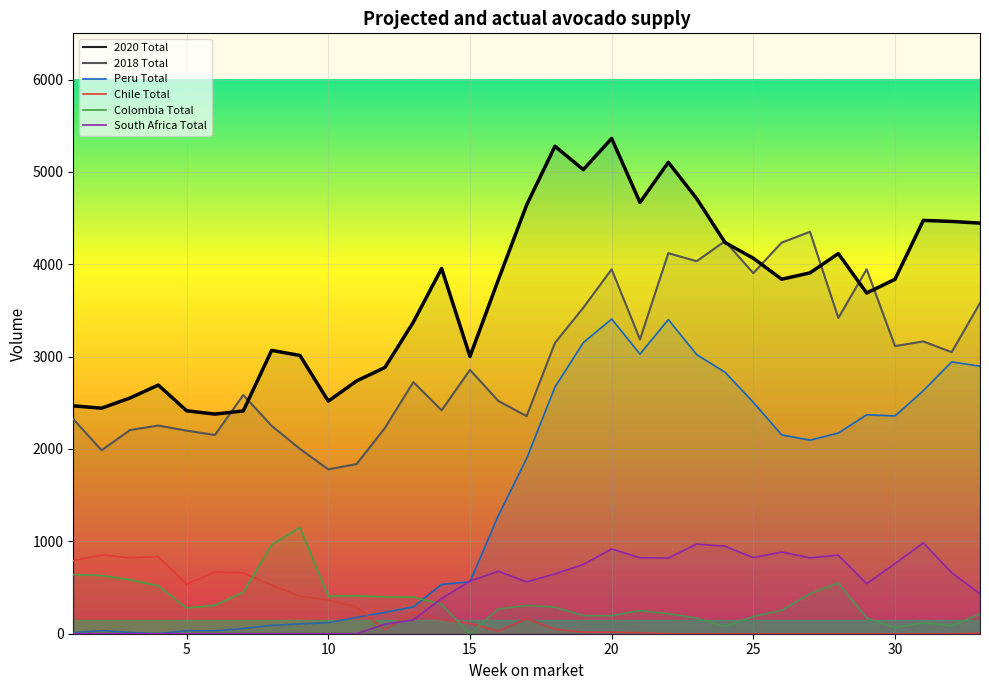

True or false: 2020 Total and South Africa Total cross at least once.

False